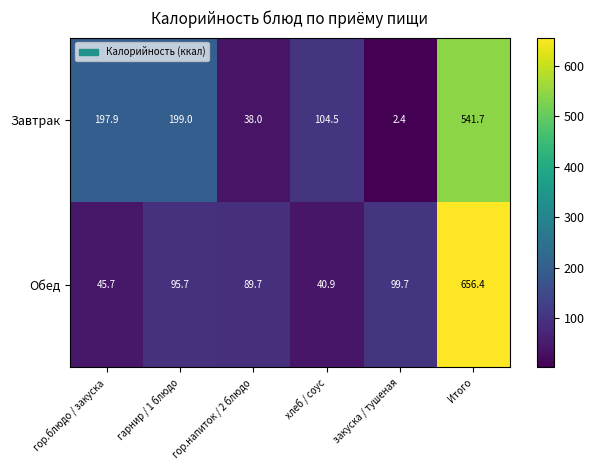

Reading left to right, list all the values displayed in this chart.

Завтрак: гор.блюдо / закуска=197.9	гарнир / 1 блюдо=199.0	гор.напиток / 2 блюдо=38.0	хлеб / соус=104.5	закуска / тушеная=2.4	Итого=541.7
Обед: гор.блюдо / закуска=45.7	гарнир / 1 блюдо=95.7	гор.напиток / 2 блюдо=89.7	хлеб / соус=40.9	закуска / тушеная=99.7	Итого=656.4